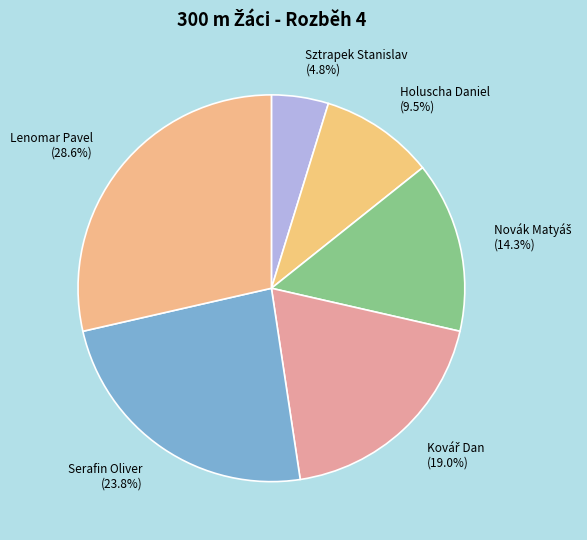

What percentage is NOT represented by Lenomar Pavel?

71.4%